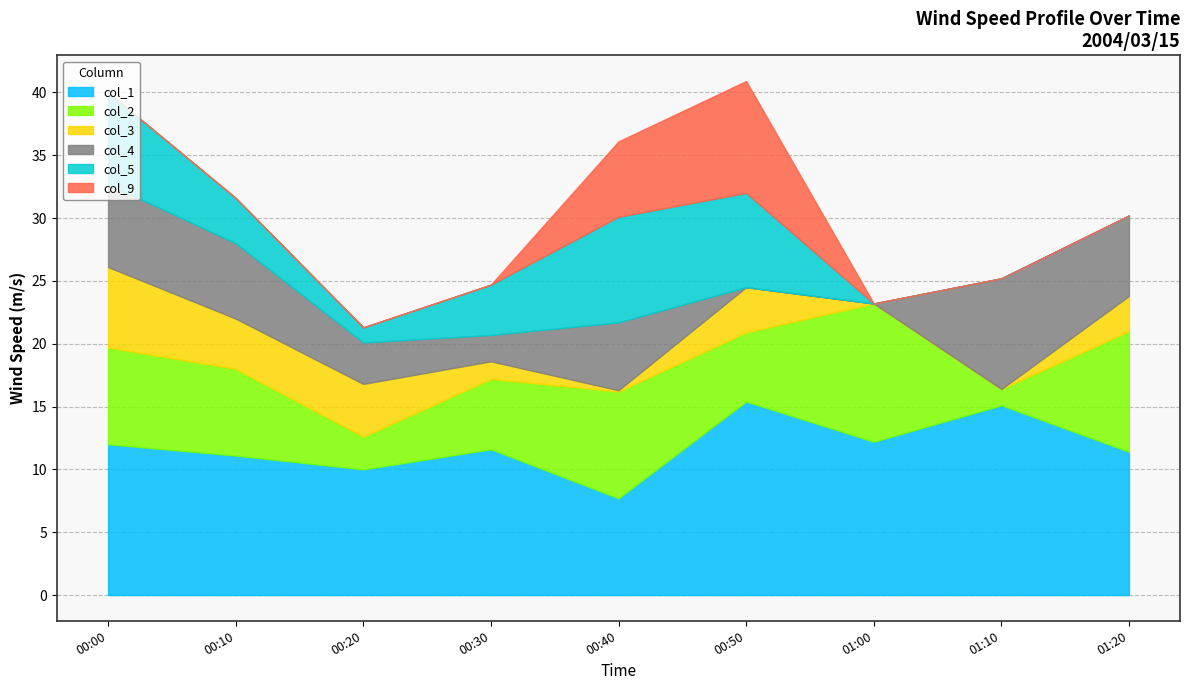

Is it true that col_2 equals 8.5 at 2004/03/15 00:40?

True